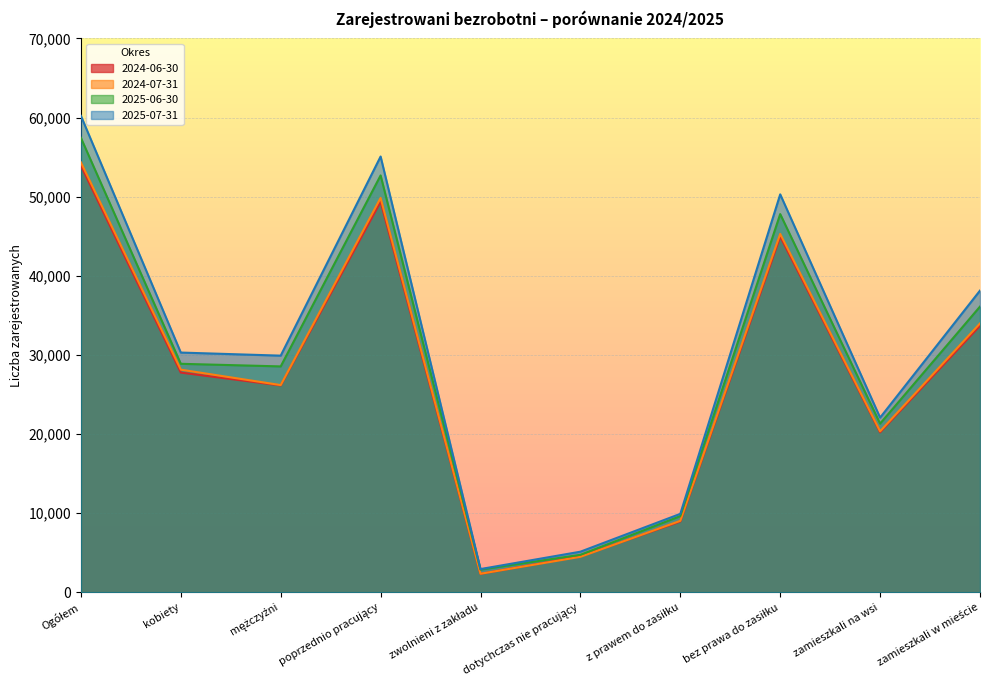

What is the total value across all series at z prawem do zasiłku?

37550